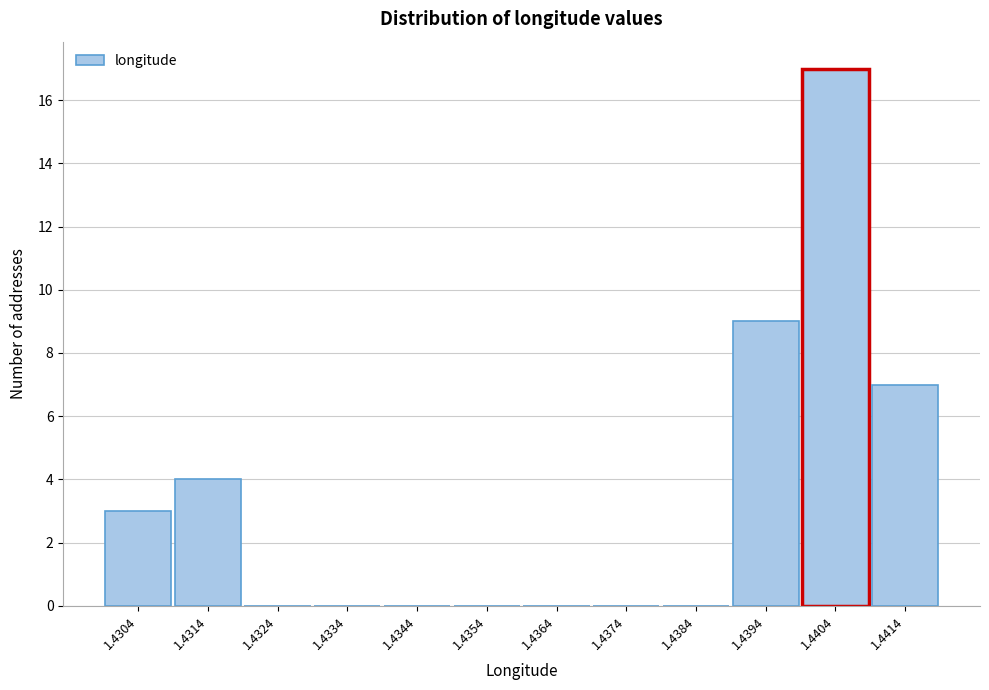

Reading right to left, list all the values displayed in this chart.

1.4414=7	1.4404=17	1.4394=9	1.4384=0	1.4374=0	1.4364=0	1.4354=0	1.4344=0	1.4334=0	1.4324=0	1.4314=4	1.4304=3